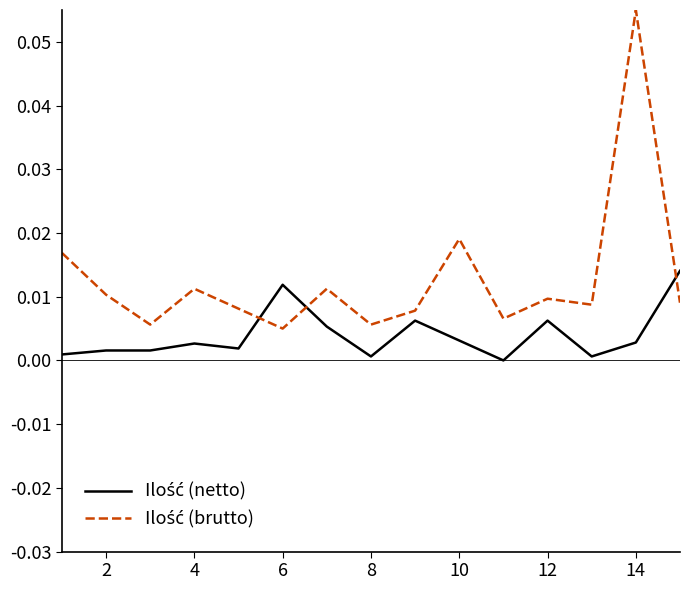

At which category is the sum across all series the highest?

14